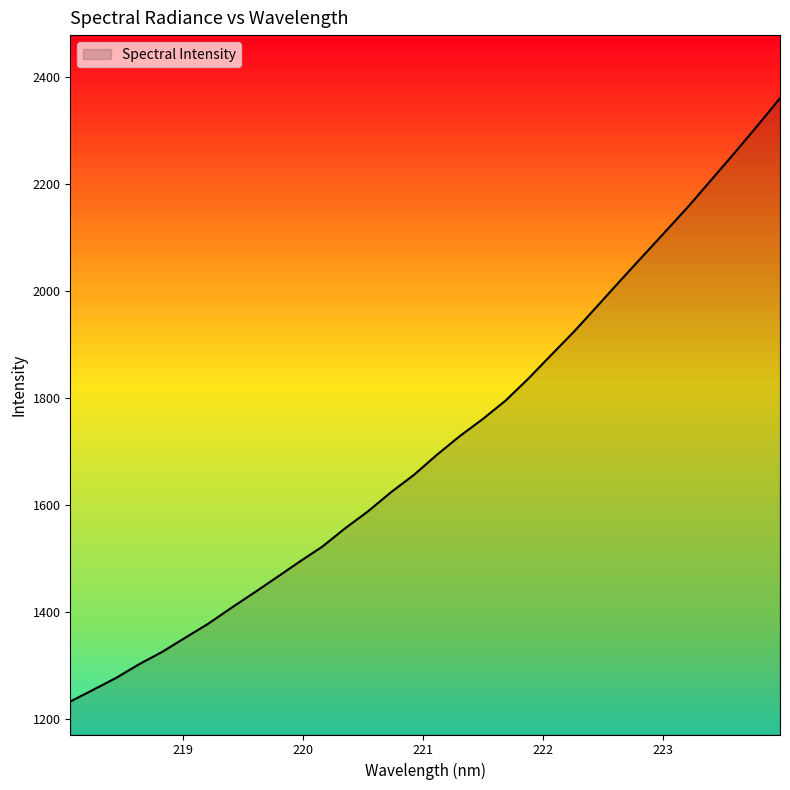

What is the minimum value shown in the chart?

1232.5